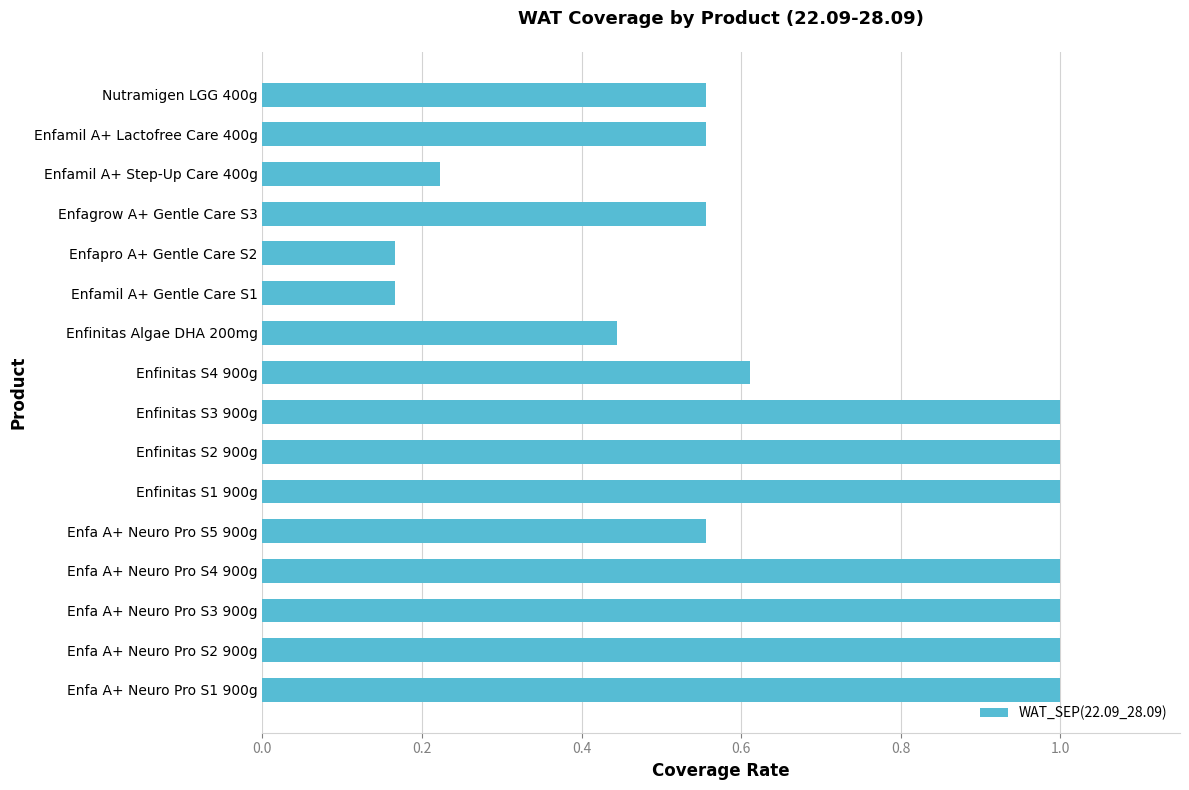

Between Enfamil A+ Gentle Care S1 and Enfinitas S2 900g, which is larger?

Enfinitas S2 900g